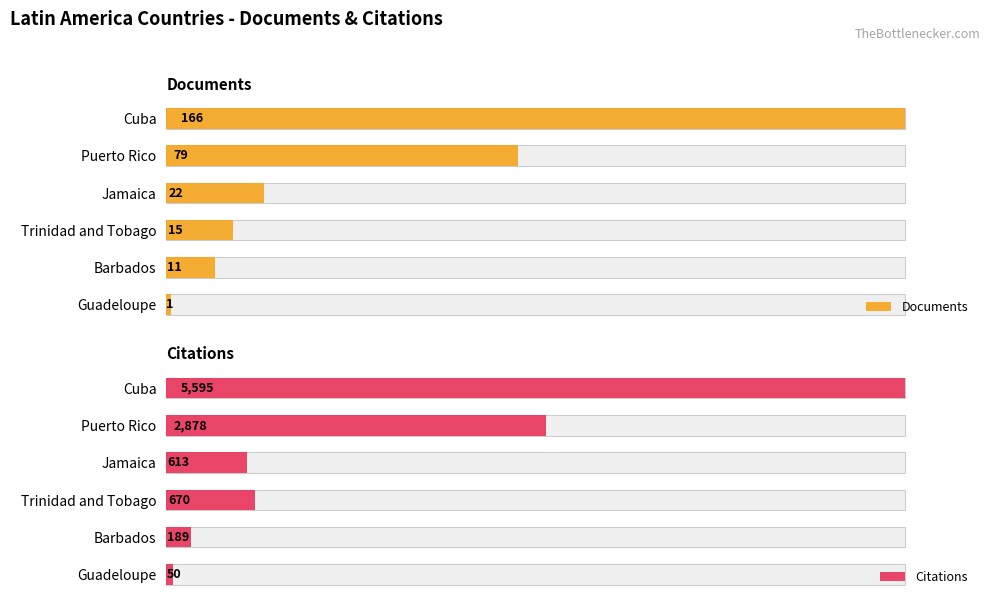

Rank the series at Cuba from highest to lowest value.

Citations, Documents